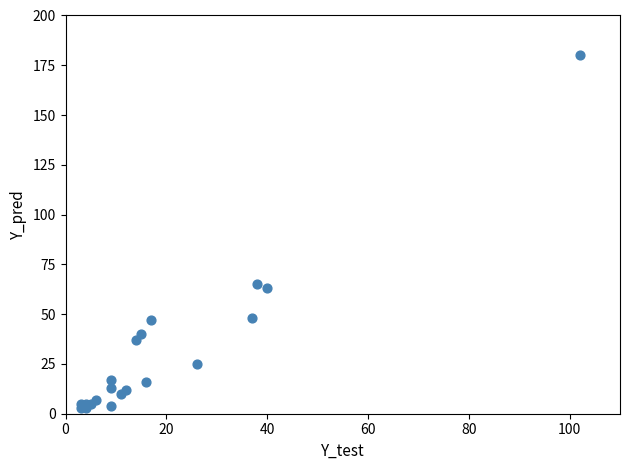

What Y value in the scatter plot is closest to 91?

65